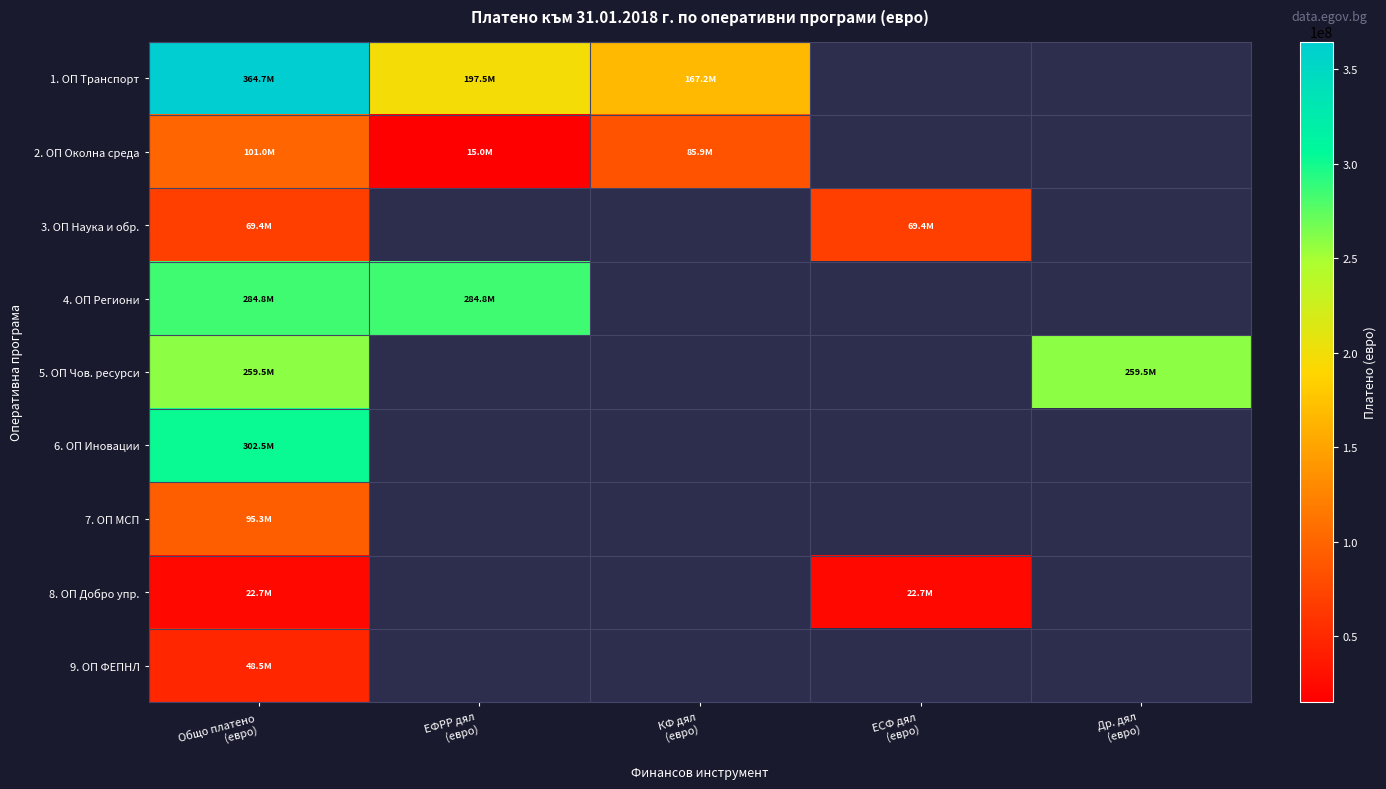

Which series has the widest spread of values?

1. ОП Транспорт